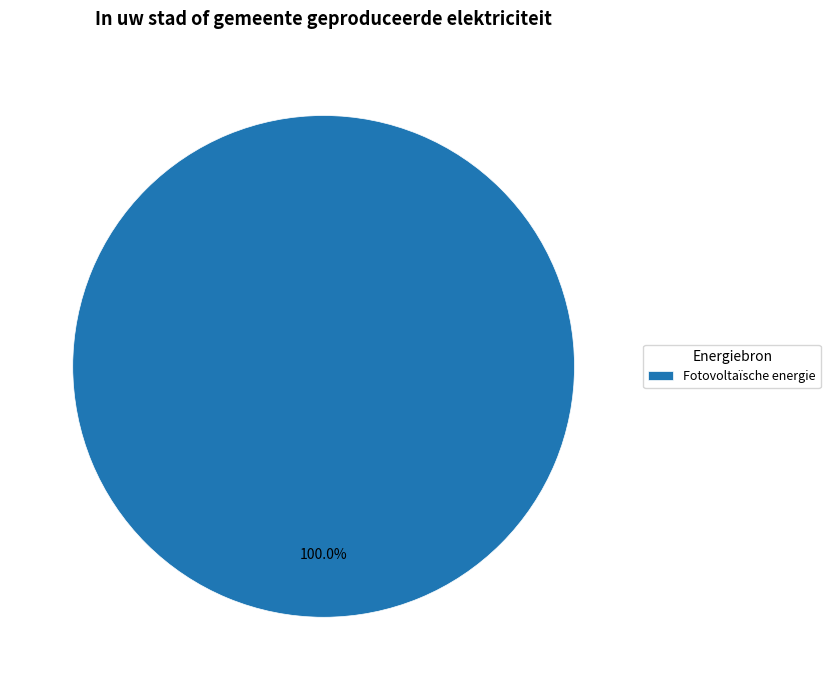

Is there a majority slice in this chart?

Yes